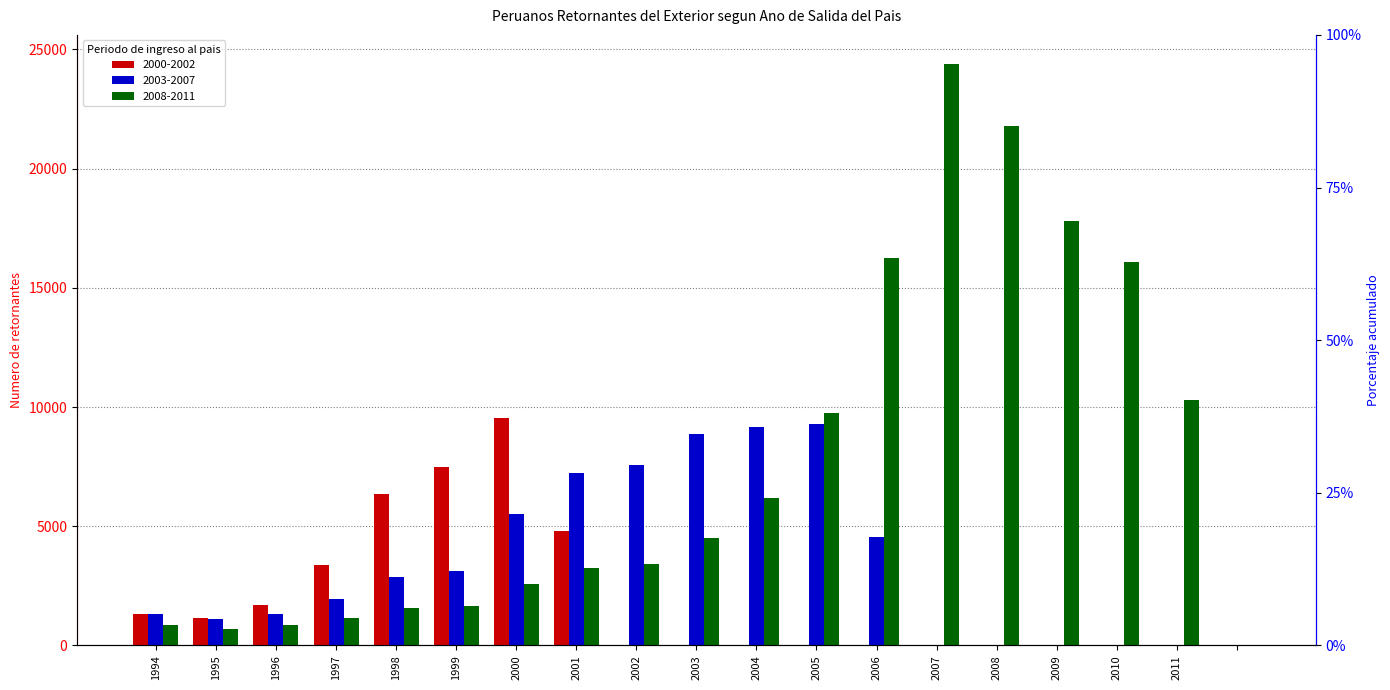

What is the difference between the maximum and minimum values in the 2003-2007 series?

9302